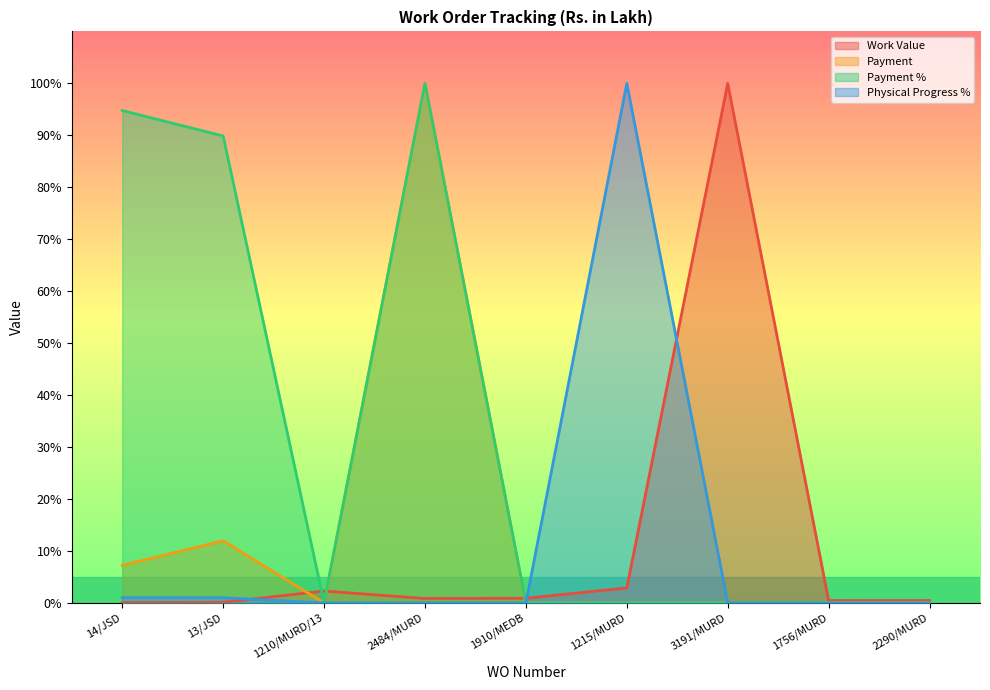

What is the difference between the Work Value values at 13/JSD and 1215/MURD?

2.8